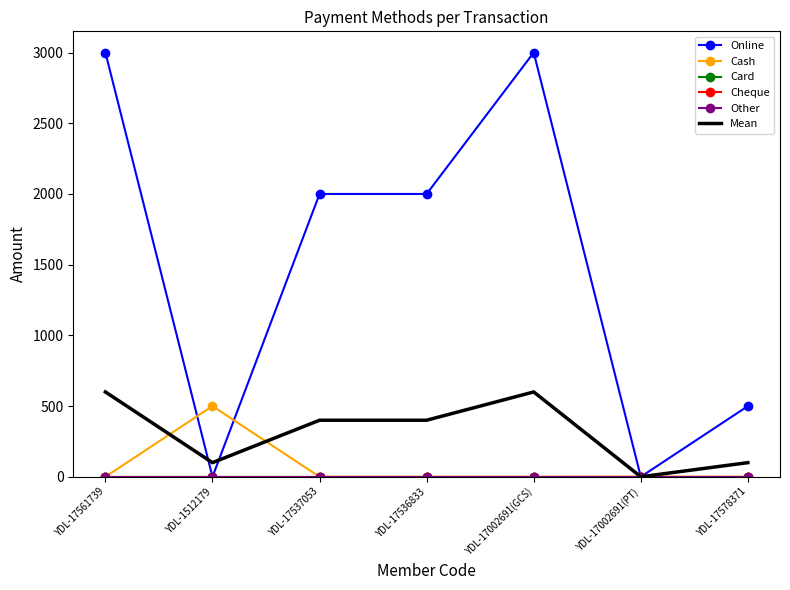

How many Mean values are between 100 and 600?

6